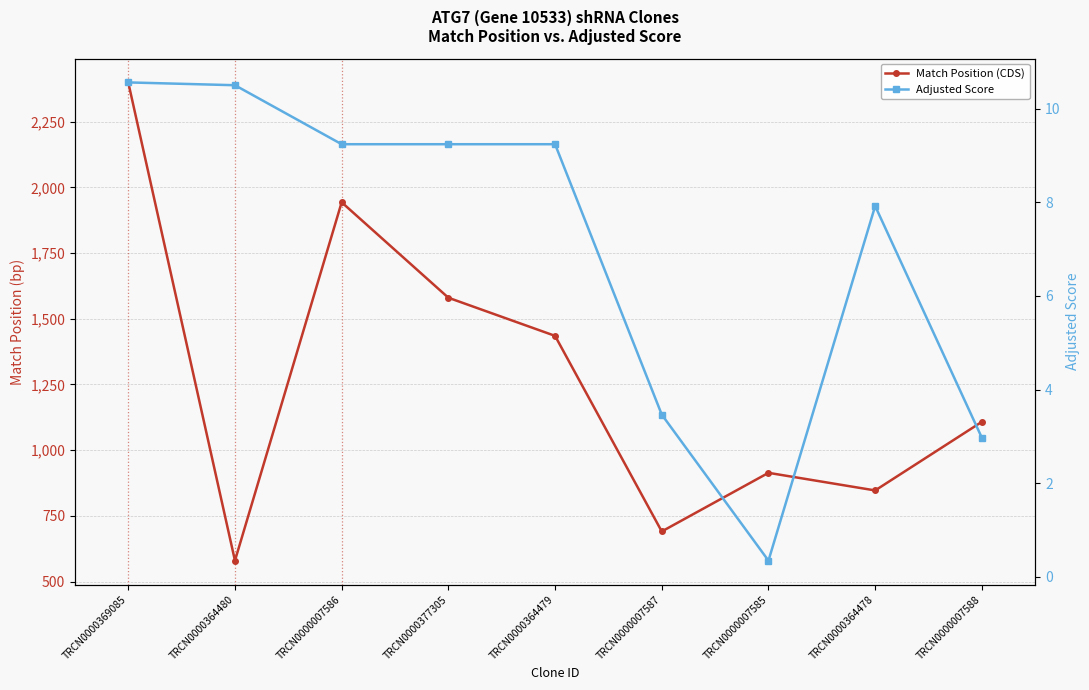

At which label does Adjusted Score reach its peak?

TRCN0000369085